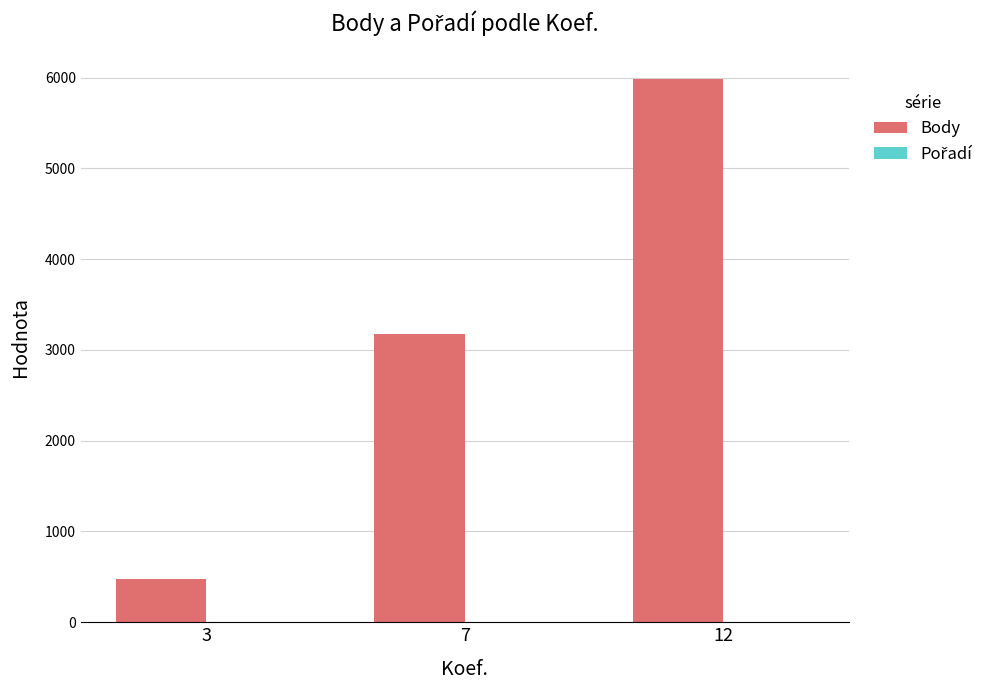

What is the sum of all Body values?

9636